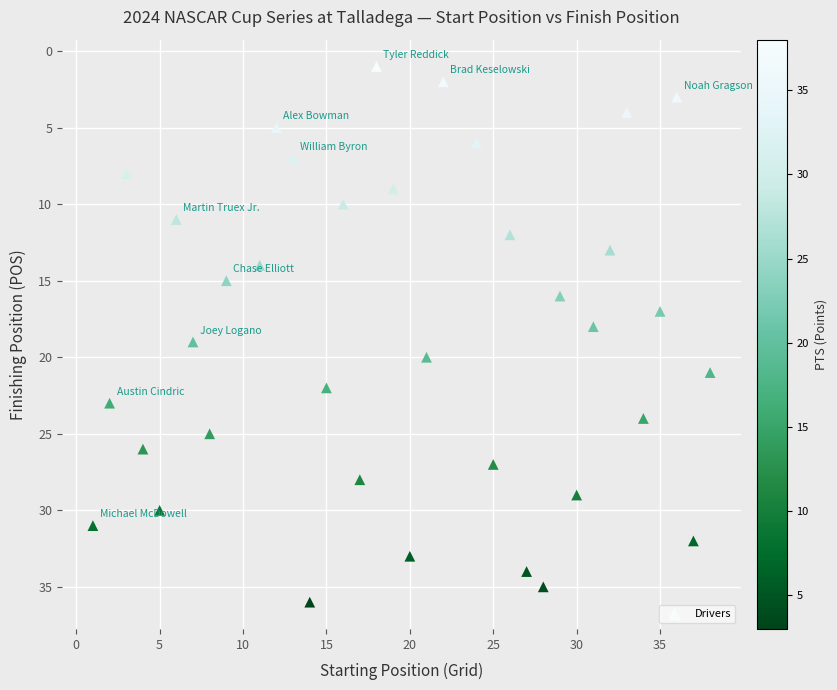

What is the range of X values (max minus min)?

37